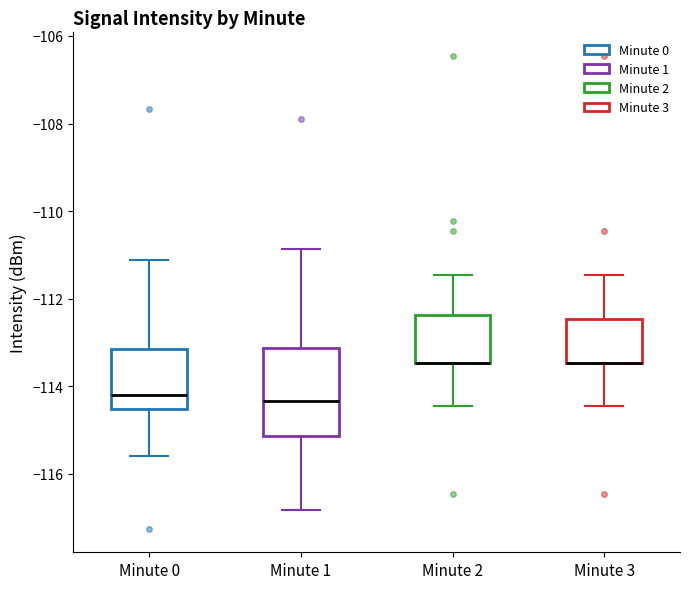

Where is the lower edge of the box for Minute 1 on the y-axis? The values are not printed on the chart, so give them approximately, as read against the axis.

-115.2